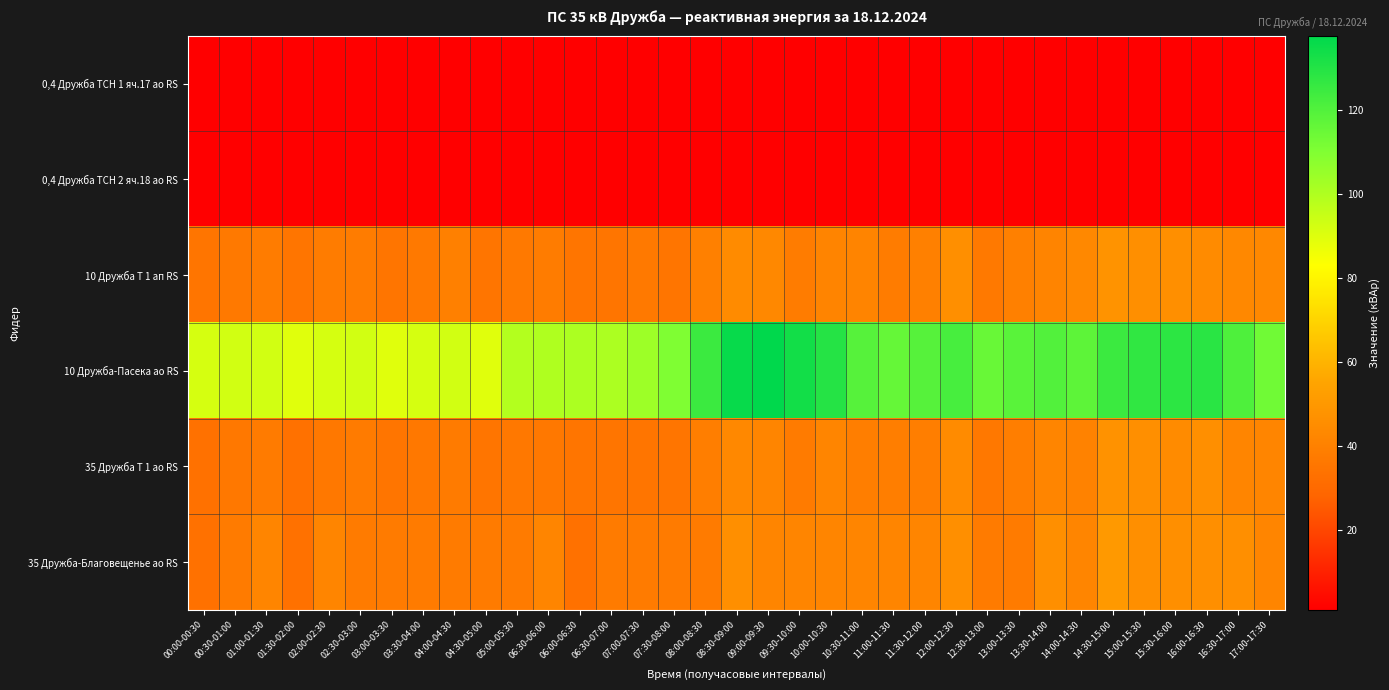

At how many categories does at least one series exceed 131?

3